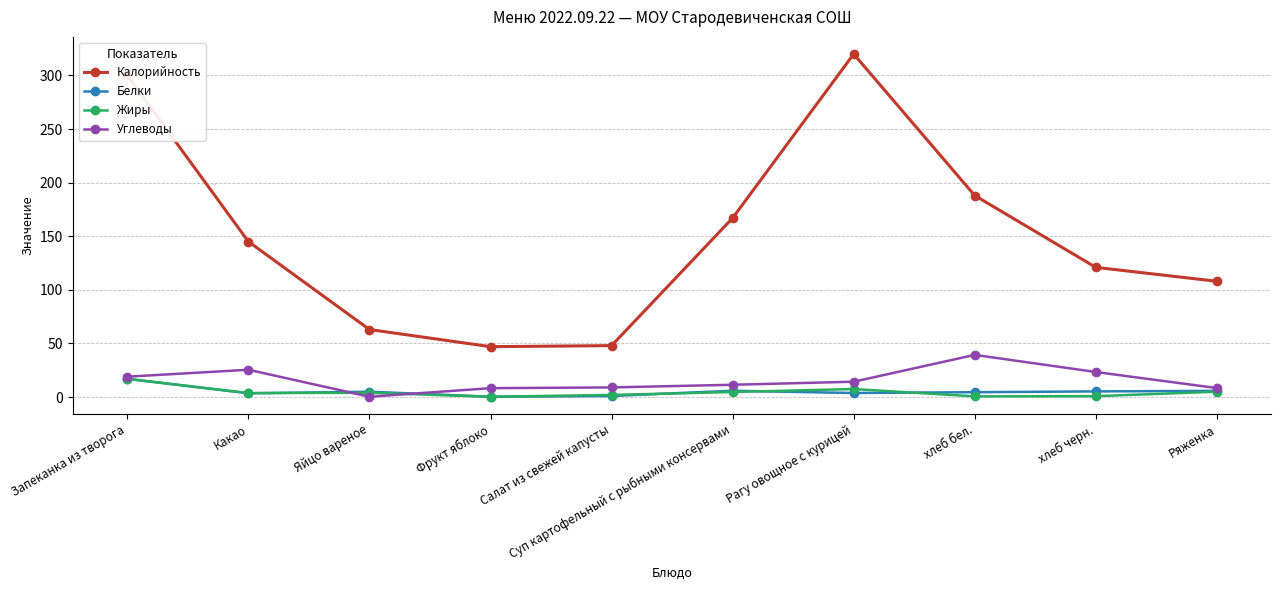

What is the difference between the highest and lowest values at Запеканка из творога?

283.0